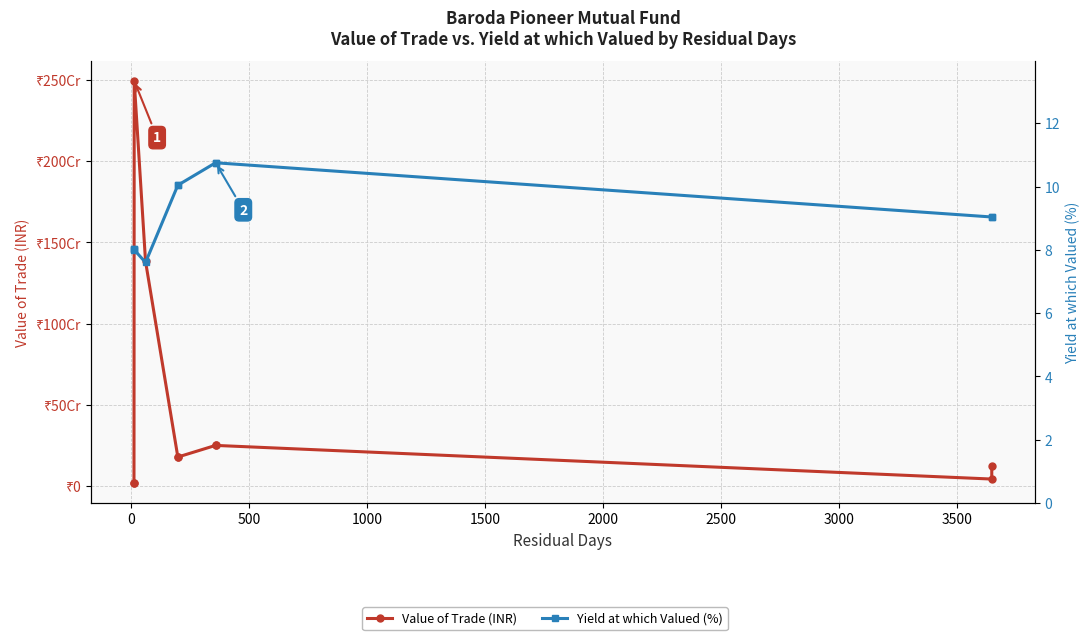

What is the sum of all Yield at which Valued (%) values?

91.3